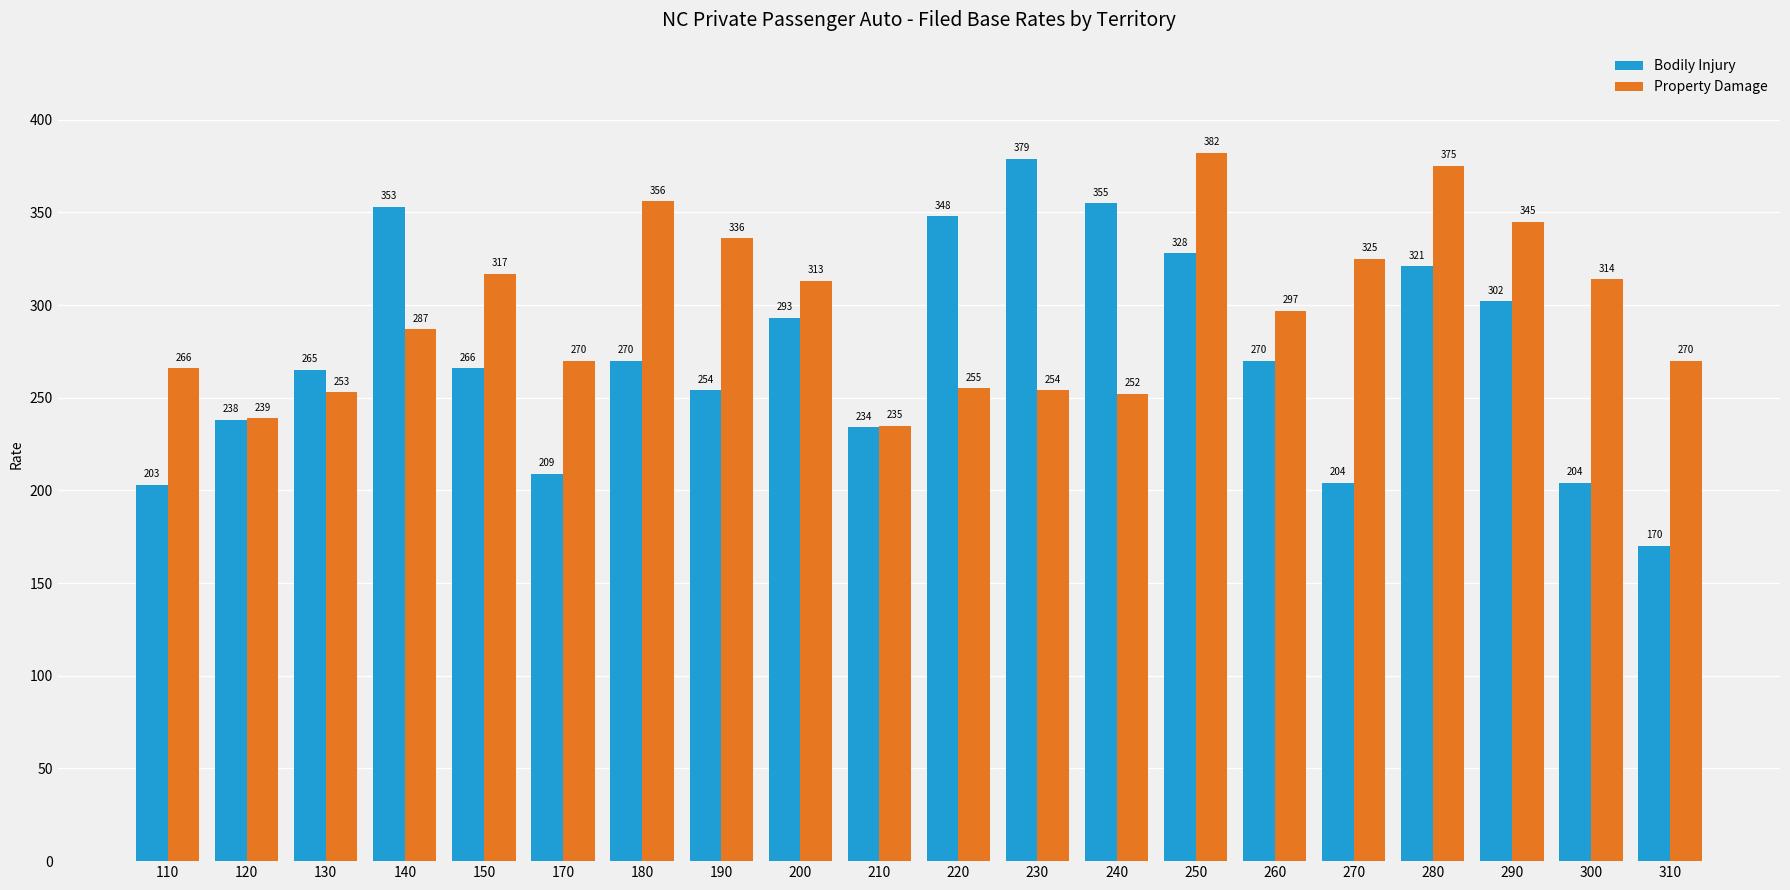

What value does the Property Damage series have at 130, to the nearest 50?

250